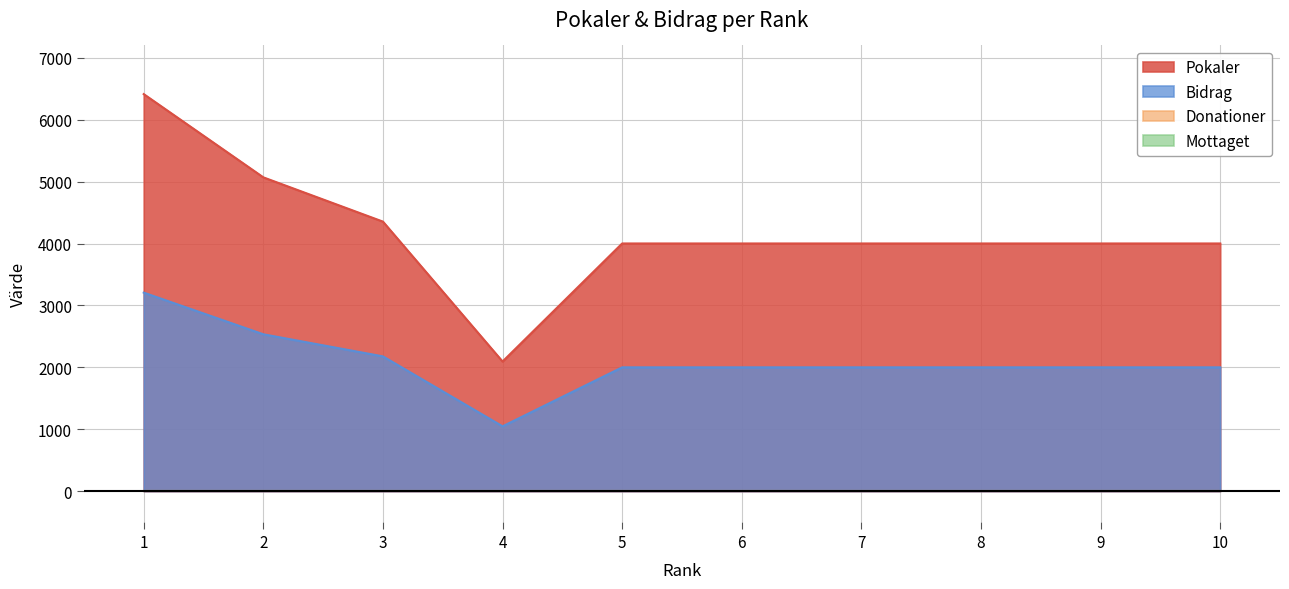

What is the smallest value displayed?

1047